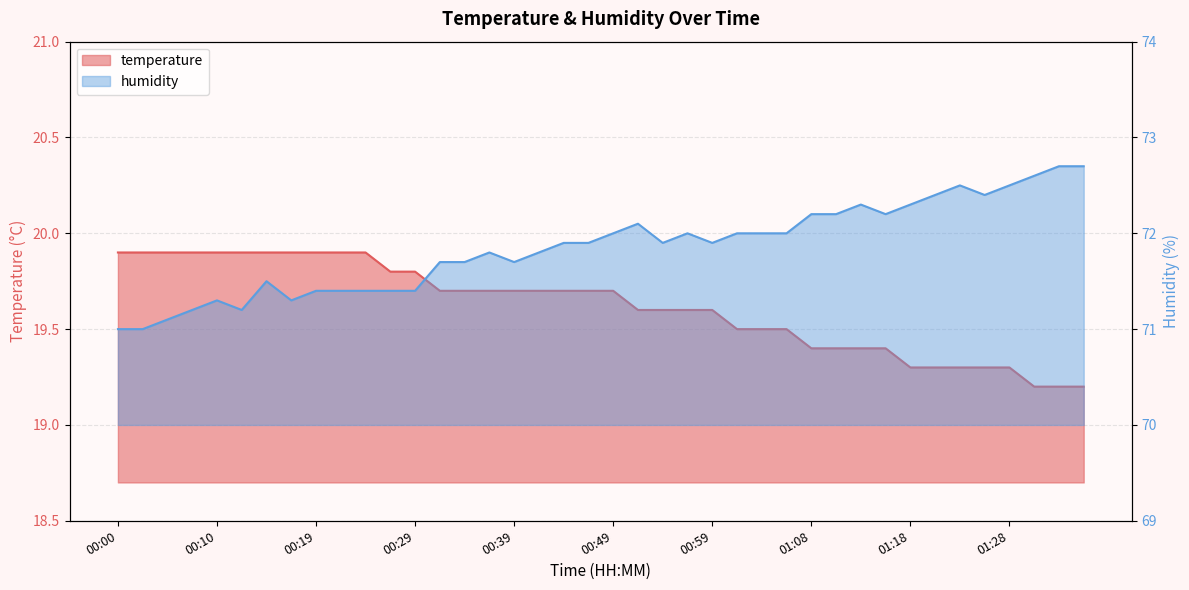

Reading right to left, what are all the values shown in this chart?

temperature: 19.2	19.2	19.2	19.3	19.3	19.3	19.3	19.3	19.4	19.4	19.4	19.4	19.5	19.5	19.5	19.6	19.6	19.6	19.6	19.7	19.7	19.7	19.7	19.7	19.7	19.7	19.7	19.8	19.8	19.9	19.9	19.9	19.9	19.9	19.9	19.9	19.9	19.9	19.9	19.9
humidity: 72.7	72.7	72.6	72.5	72.4	72.5	72.4	72.3	72.2	72.3	72.2	72.2	72.0	72.0	72.0	71.9	72.0	71.9	72.1	72.0	71.9	71.9	71.8	71.7	71.8	71.7	71.7	71.4	71.4	71.4	71.4	71.4	71.3	71.5	71.2	71.3	71.2	71.1	71.0	71.0